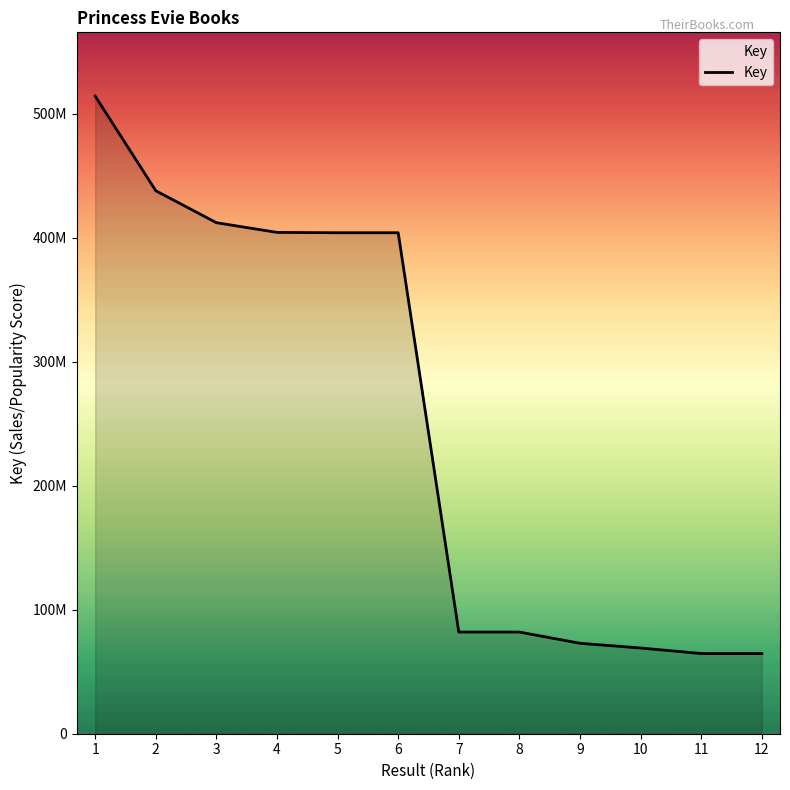

At which label is the value closest to 289460514?

5